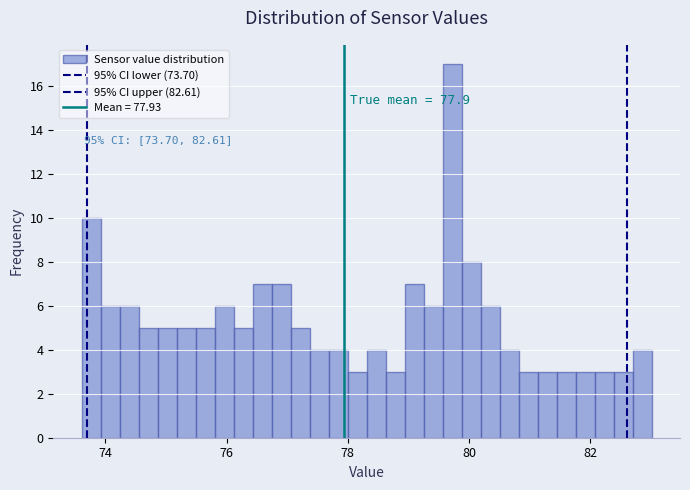

Around what value on the x-axis is the tallest bar? Give the approximate position of its centre, as read against the axis.

79.8